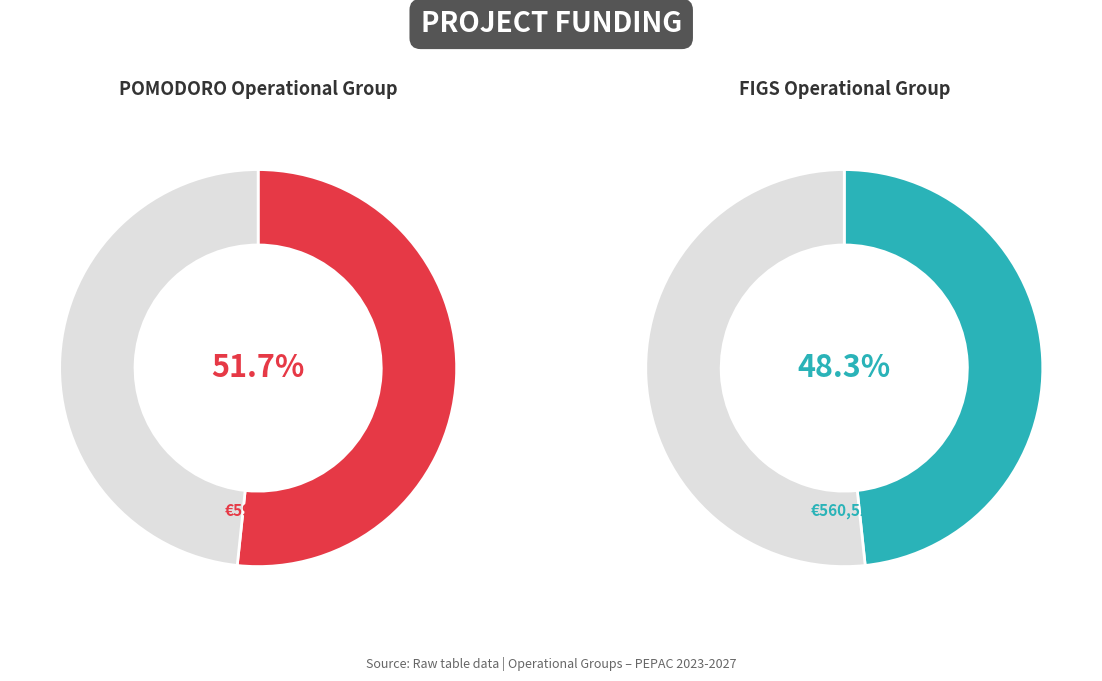

Rank the categories by value from lowest to highest.

FIGS Operational Group, POMODORO Operational Group